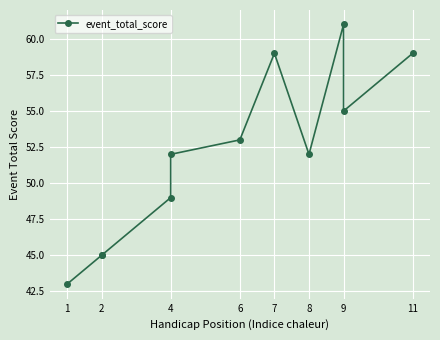

How many lines are shown in the chart?

1